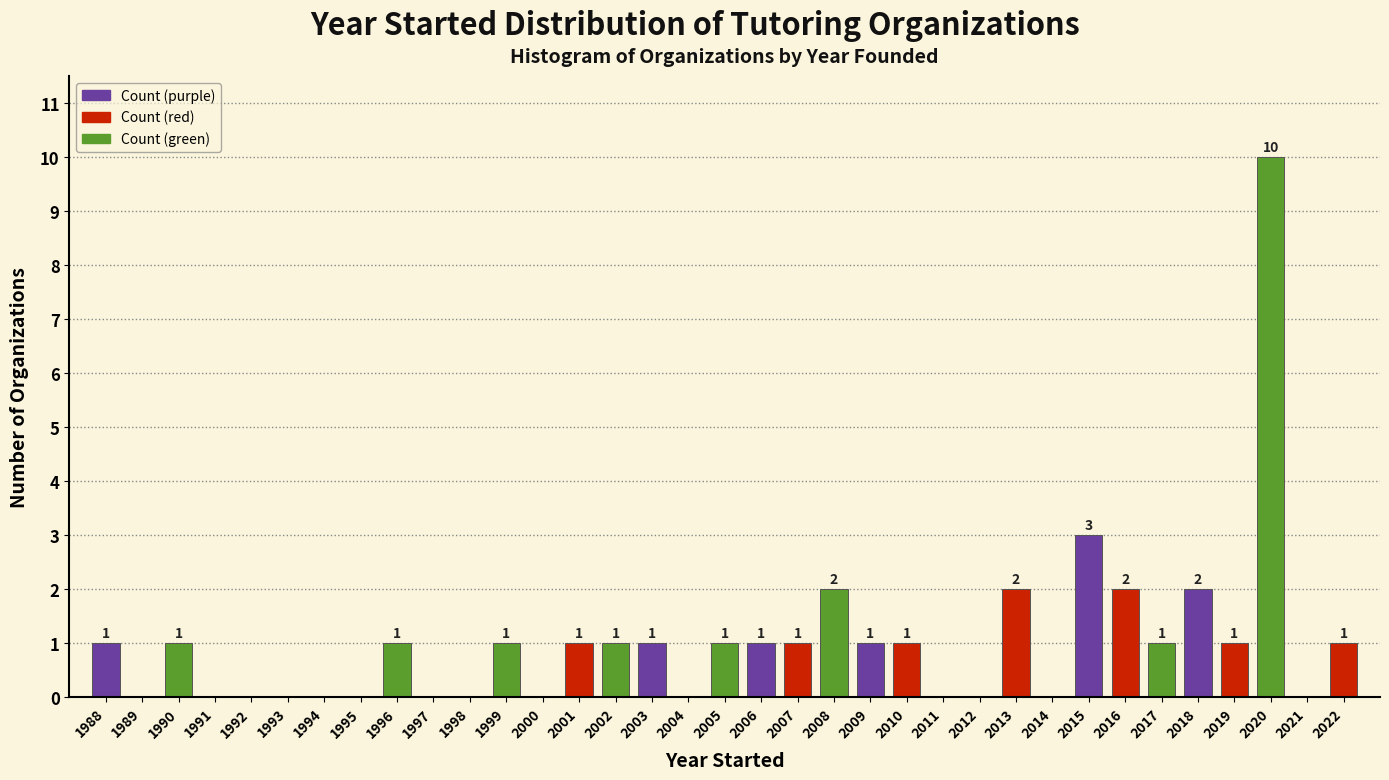

Reading left to right, list all the values displayed in this chart.

1988=1	1989=0	1990=1	1991=0	1992=0	1993=0	1994=0	1995=0	1996=1	1997=0	1998=0	1999=1	2000=0	2001=1	2002=1	2003=1	2004=0	2005=1	2006=1	2007=1	2008=2	2009=1	2010=1	2011=0	2012=0	2013=2	2014=0	2015=3	2016=2	2017=1	2018=2	2019=1	2020=10	2021=0	2022=1